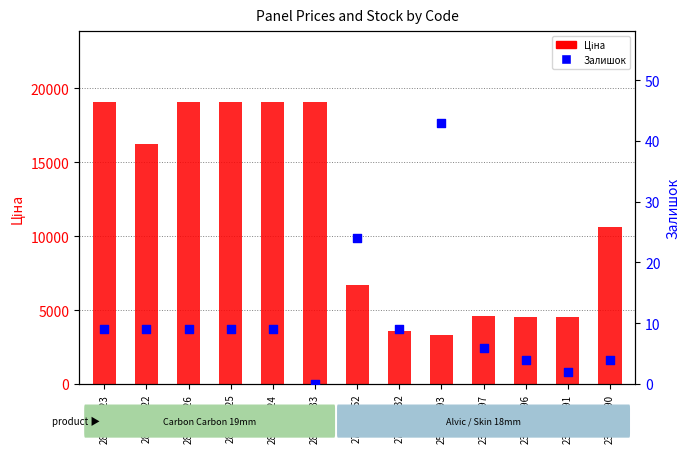

Is the value of Залишок at 287302224 greater than the value of Ціна at 252651893?

No